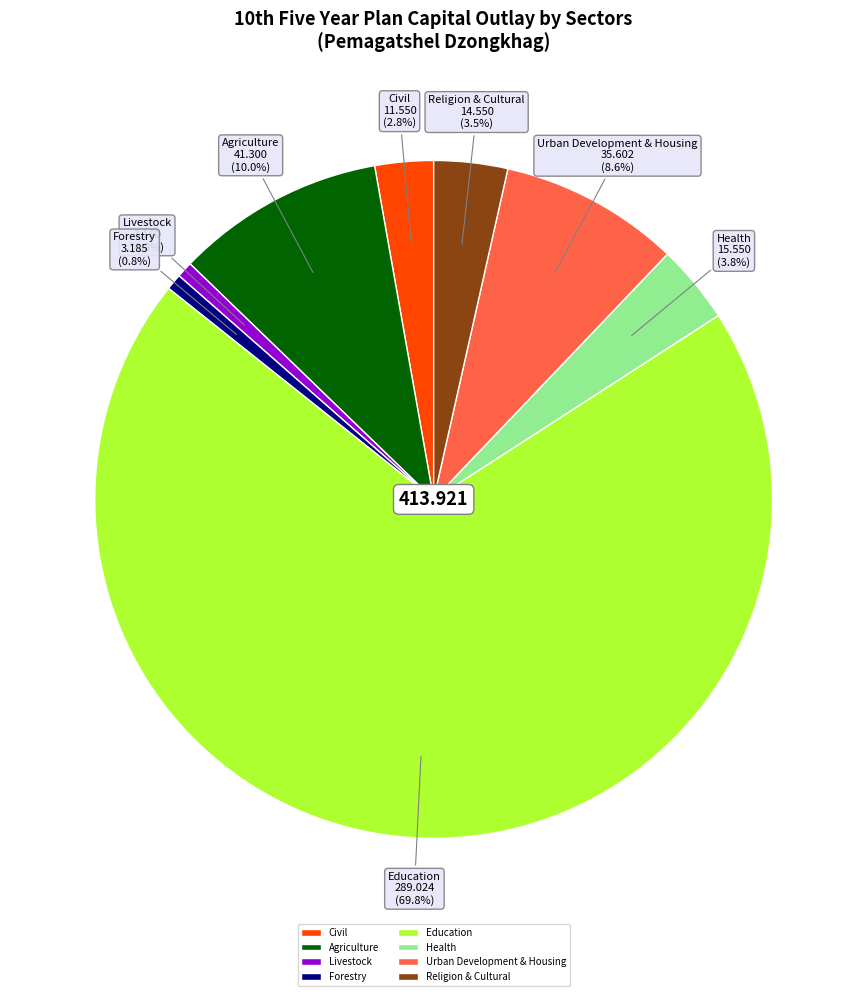

What is the majority slice?

Education